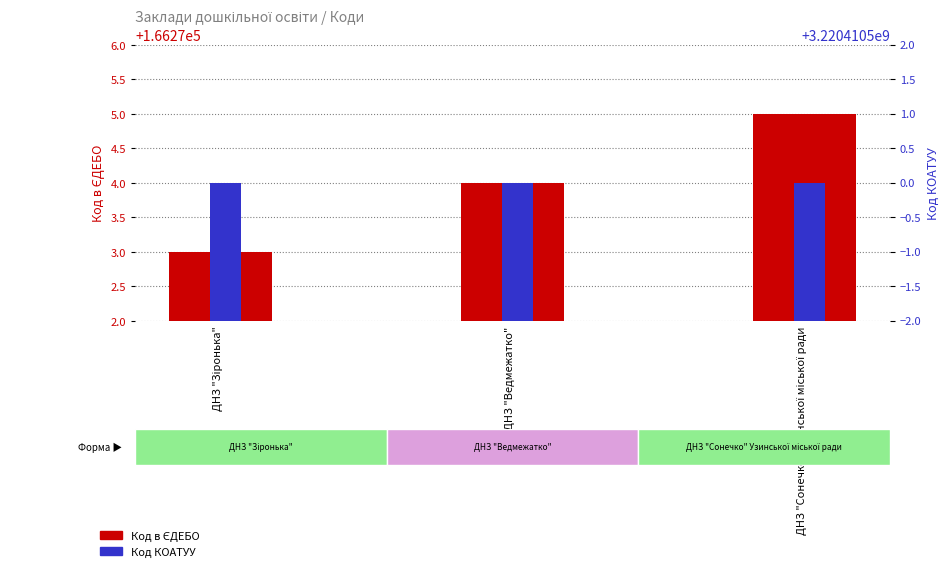

What position from the right is ДНЗ "Сонечко" Узинської міської ради?

1